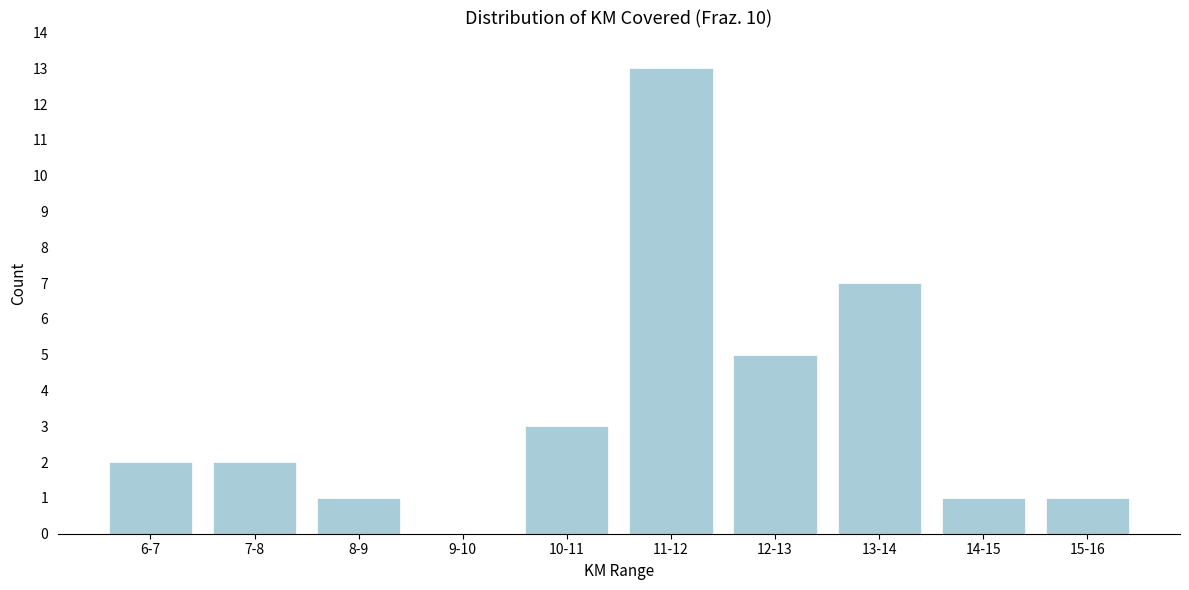

Reading right to left, list all the values displayed in this chart.

15-16=1	14-15=1	13-14=7	12-13=5	11-12=13	10-11=3	9-10=0	8-9=1	7-8=2	6-7=2